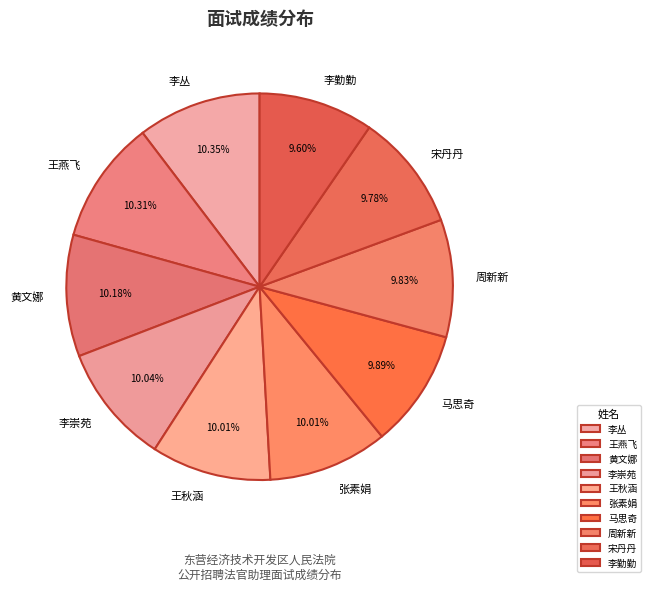

True or false: 李勤勤 accounts for 17% of the total.

False